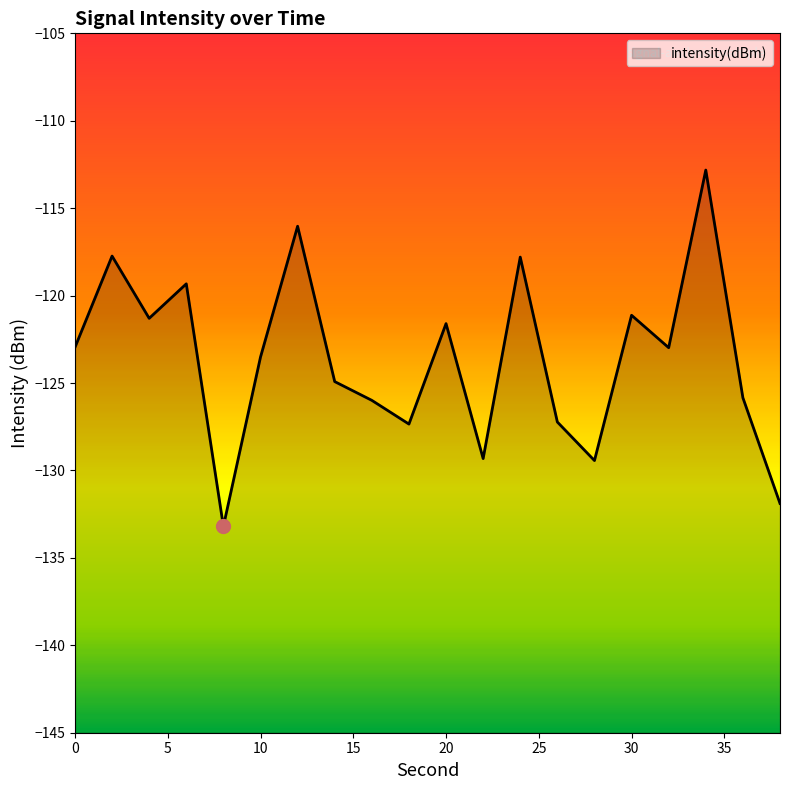

Reading left to right, what are all the values shown in this chart?

0=-123.0	2=-117.7	4=-121.3	6=-119.3	8=-133.2	10=-123.5	12=-116.0	14=-124.9	16=-126.0	18=-127.3	20=-121.6	22=-129.3	24=-117.8	26=-127.2	28=-129.4	30=-121.1	32=-123.0	34=-112.8	36=-125.8	38=-131.9